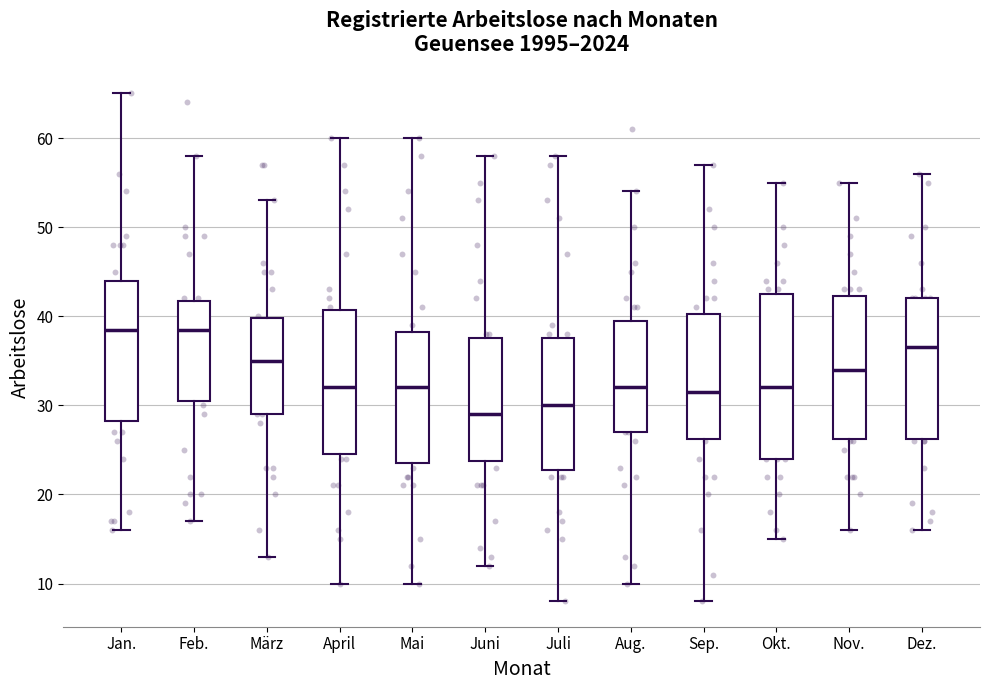

Reading left to right, transcribe this box plot: for each box, give where its median line is, the range the box spans, and where its two whiskers end, as read against the y-axis. The values are not printed on the chart, so give them approximately, as read against the axis.

Jan.: median 39, box 28 to 44, whiskers 16 to 65
Feb.: median 39, box 31 to 42, whiskers 17 to 58
März: median 35, box 29 to 40, whiskers 13 to 53
April: median 32, box 25 to 41, whiskers 10 to 60
Mai: median 32, box 24 to 38, whiskers 10 to 60
Juni: median 29, box 24 to 38, whiskers 12 to 58
Juli: median 30, box 23 to 38, whiskers 8 to 58
Aug.: median 32, box 27 to 40, whiskers 10 to 54
Sep.: median 32, box 26 to 40, whiskers 8 to 57
Okt.: median 32, box 24 to 43, whiskers 15 to 55
Nov.: median 34, box 26 to 42, whiskers 16 to 55
Dez.: median 37, box 26 to 42, whiskers 16 to 56